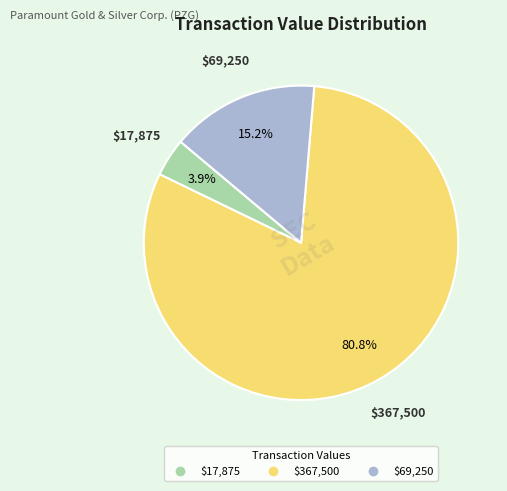

Is there any slice that represents more than half of the pie?

Yes